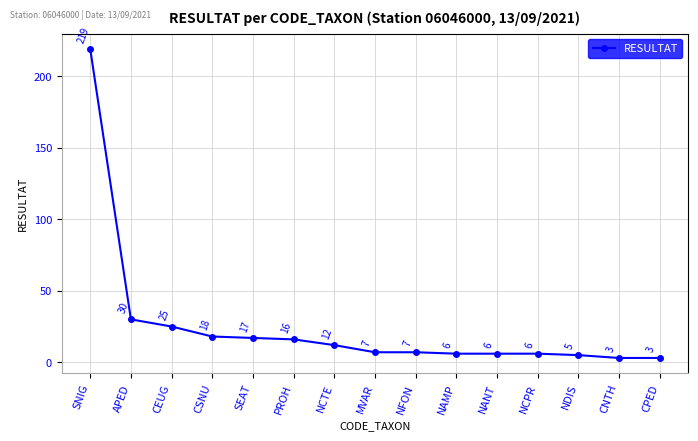

At which category does the chart reach its peak across all series?

SNIG